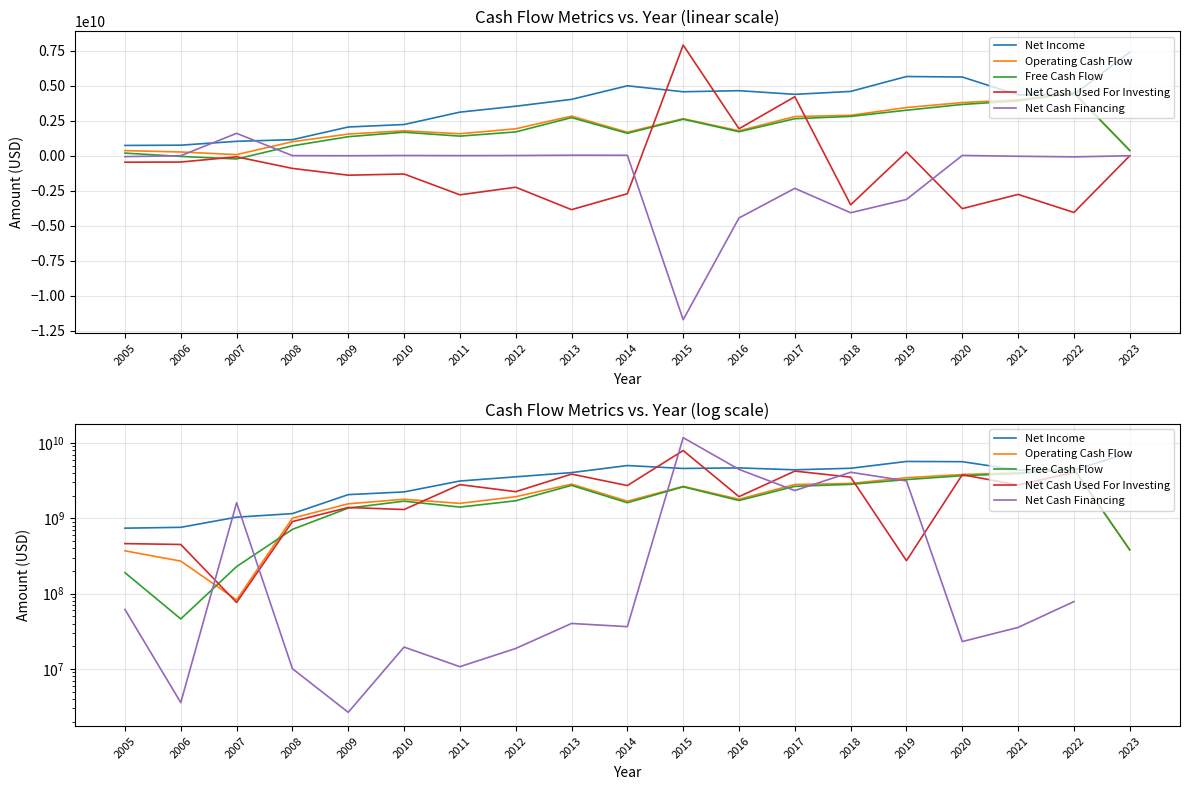

Which series changed the most between 2012 and 2023?

Net Income